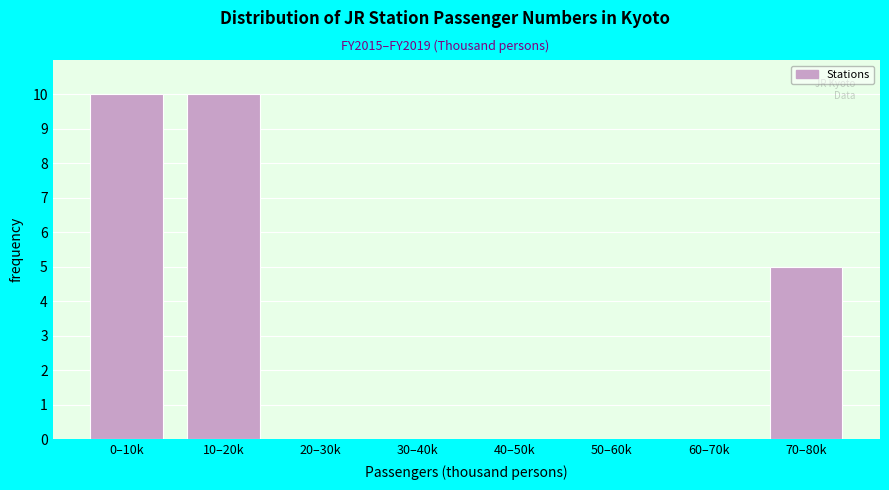

Reading right to left, what are all the values shown in this chart?

70–80k=5	60–70k=0	50–60k=0	40–50k=0	30–40k=0	20–30k=0	10–20k=10	0–10k=10